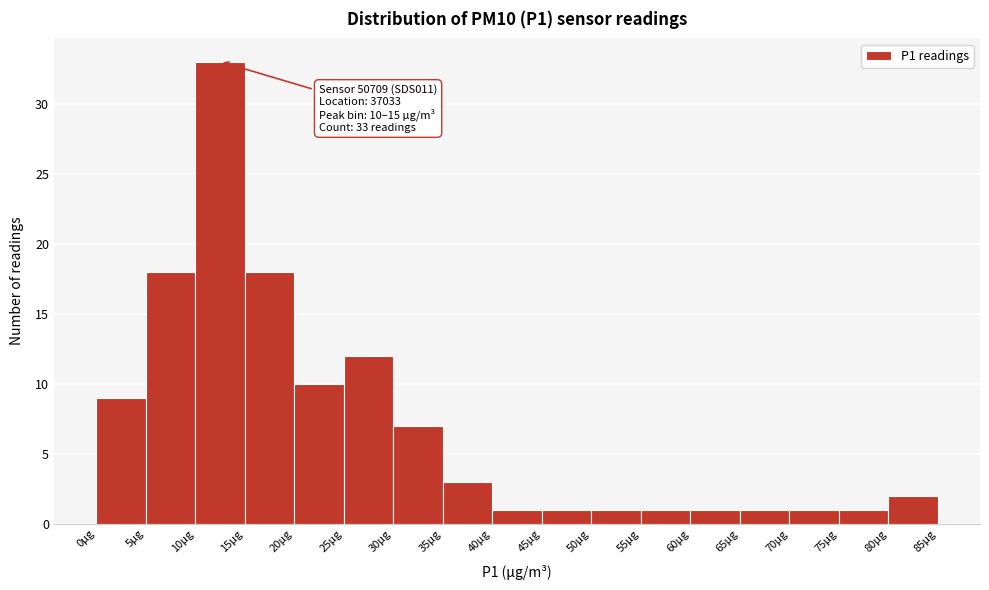

Over which range of the x-axis is the bar tallest?

10 to 15